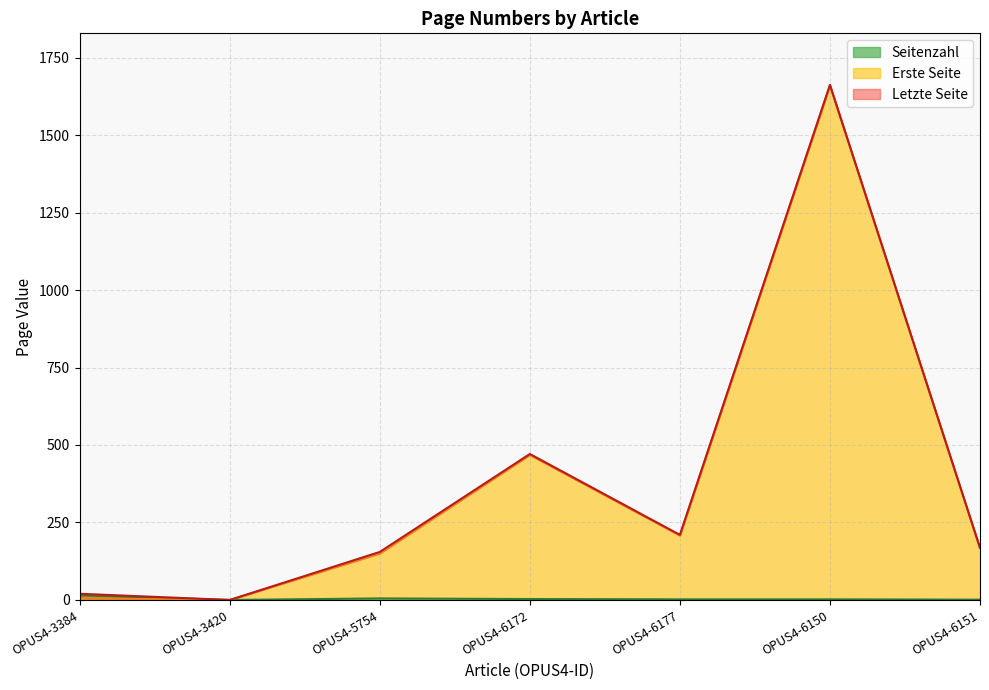

True or false: Seitenzahl and Erste Seite cross at least once.

False